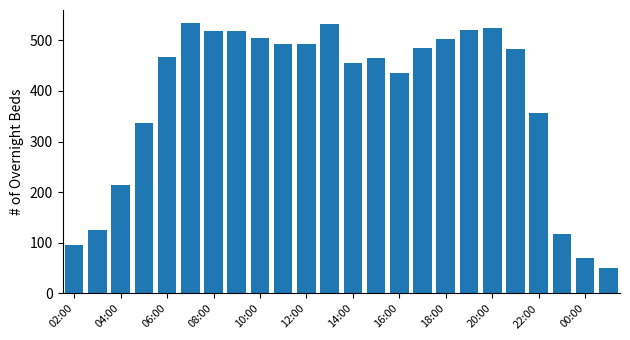

What is the value of the 3rd bar from the left?

215